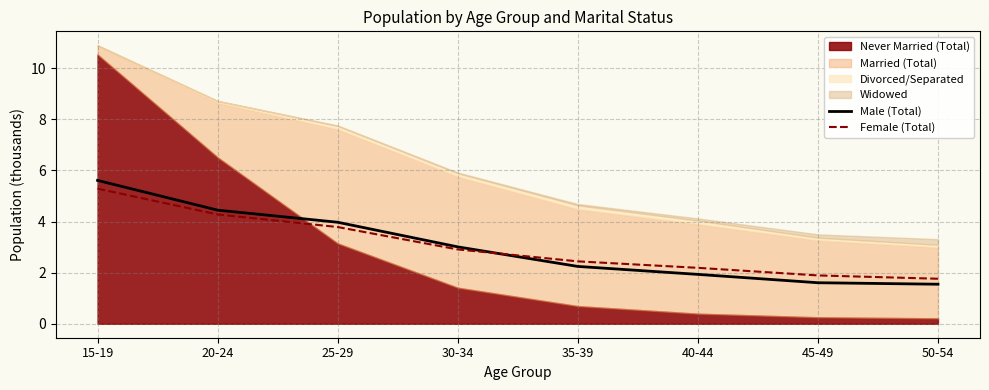

At which label does Female (Total) first exceed 2?

15-19